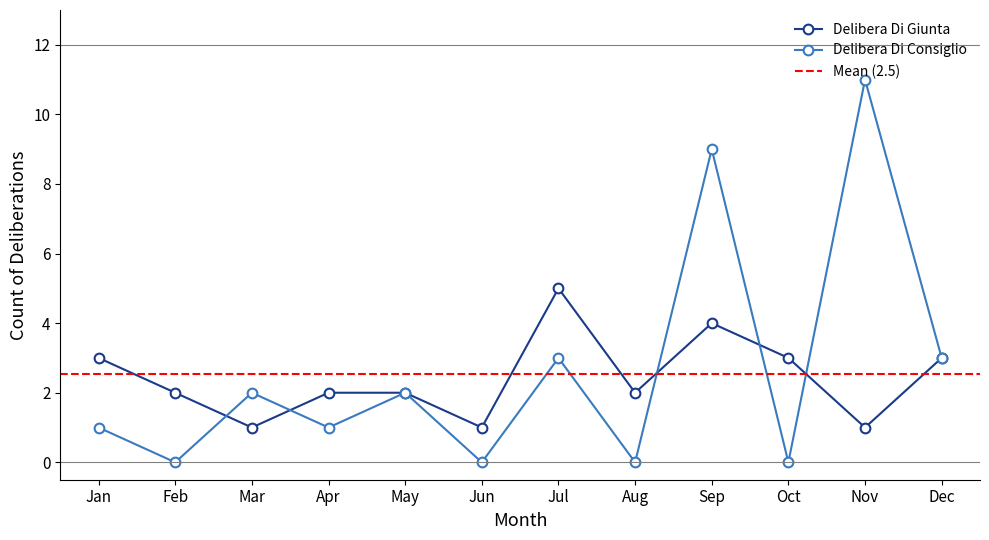

The Delibera Di Consiglio series shows 1 at Jul. True or false?

False